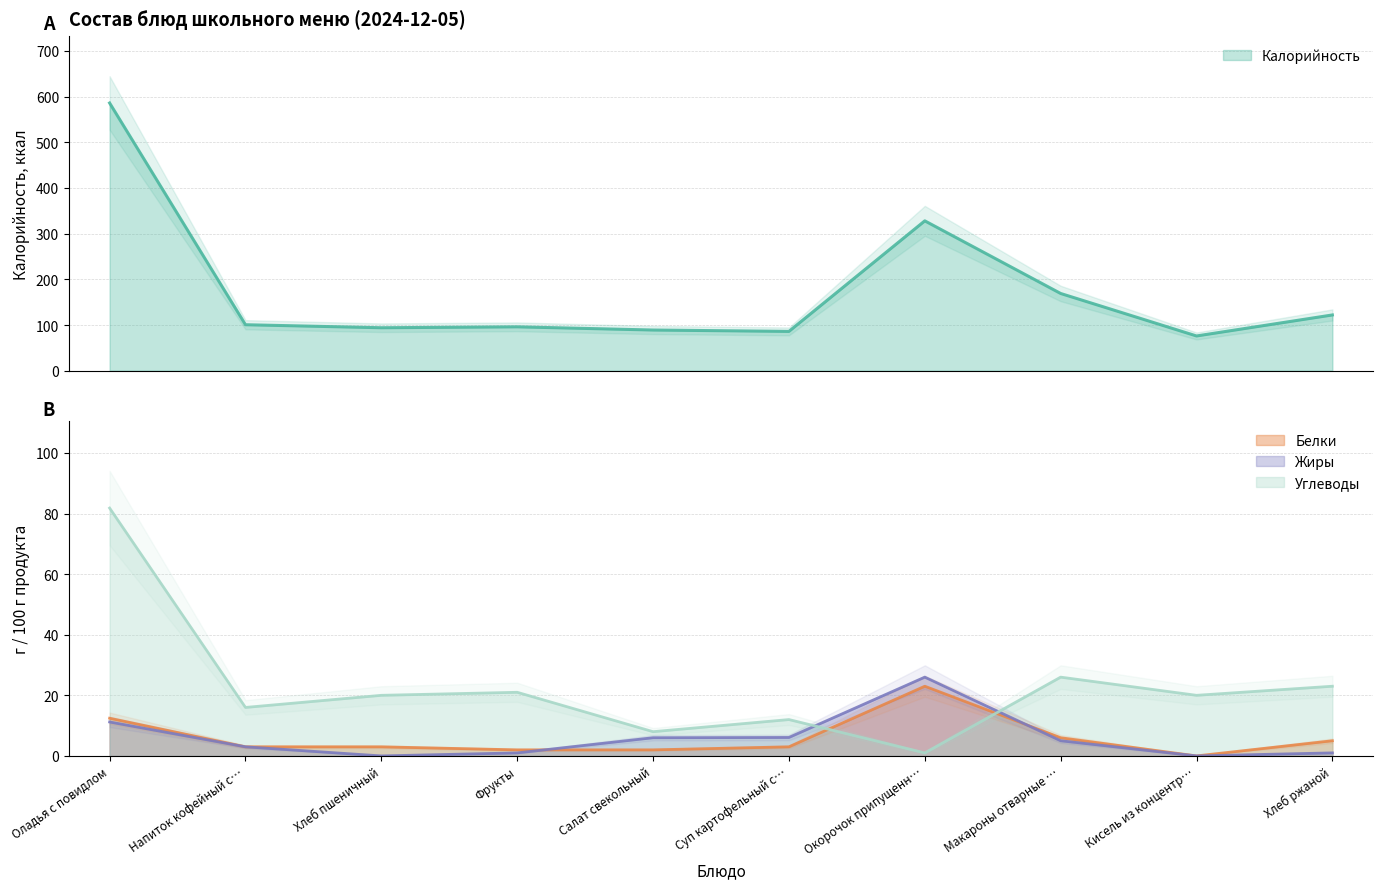

How many lines are shown in the chart?

4